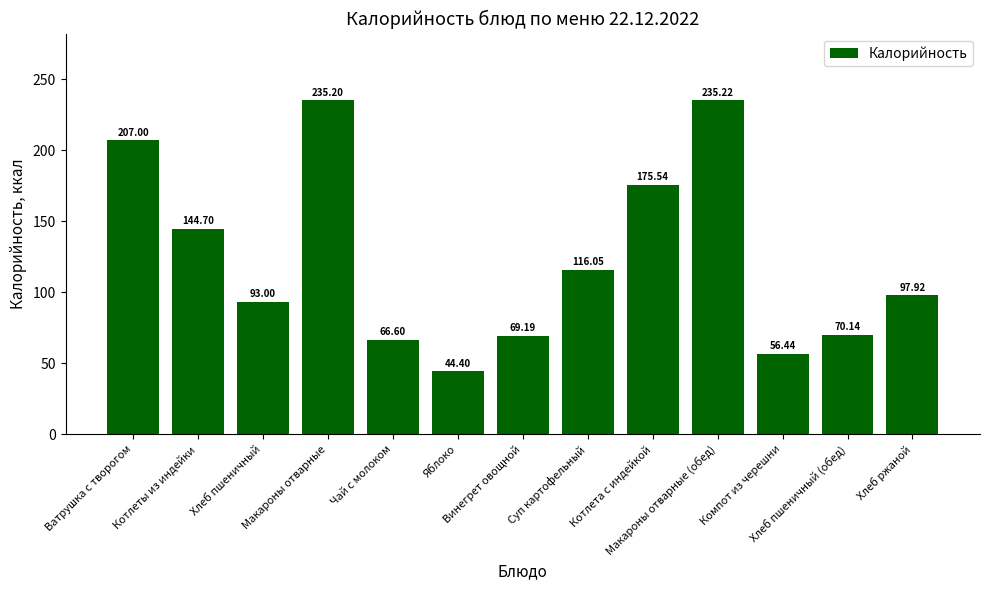

What is the difference between the values at Чай с молоком and Хлеб ржаной?

31.3